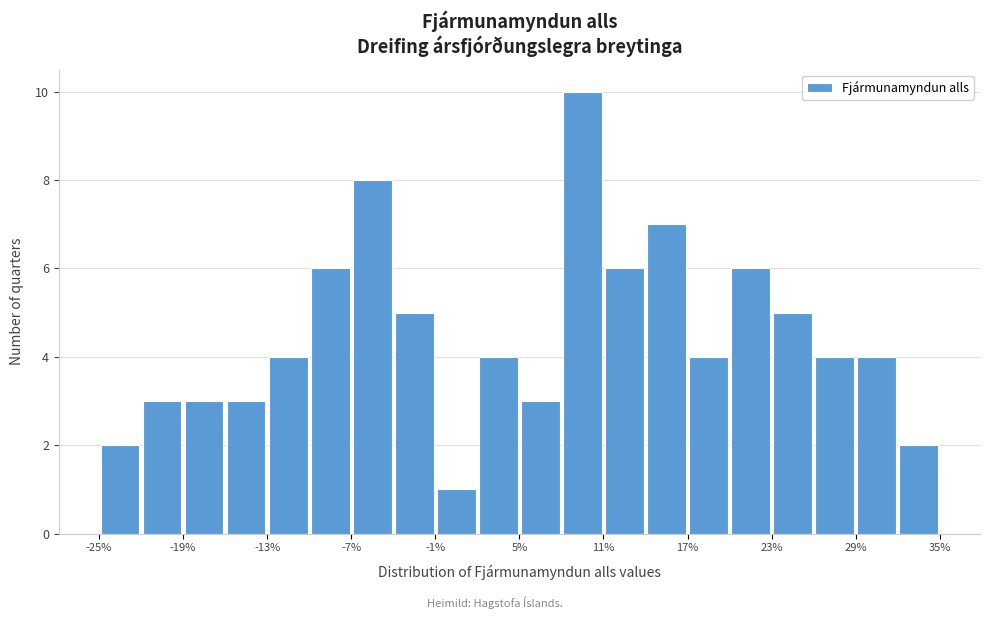

Read against the x-axis, roughly where is the centre of the tallest bar?

9